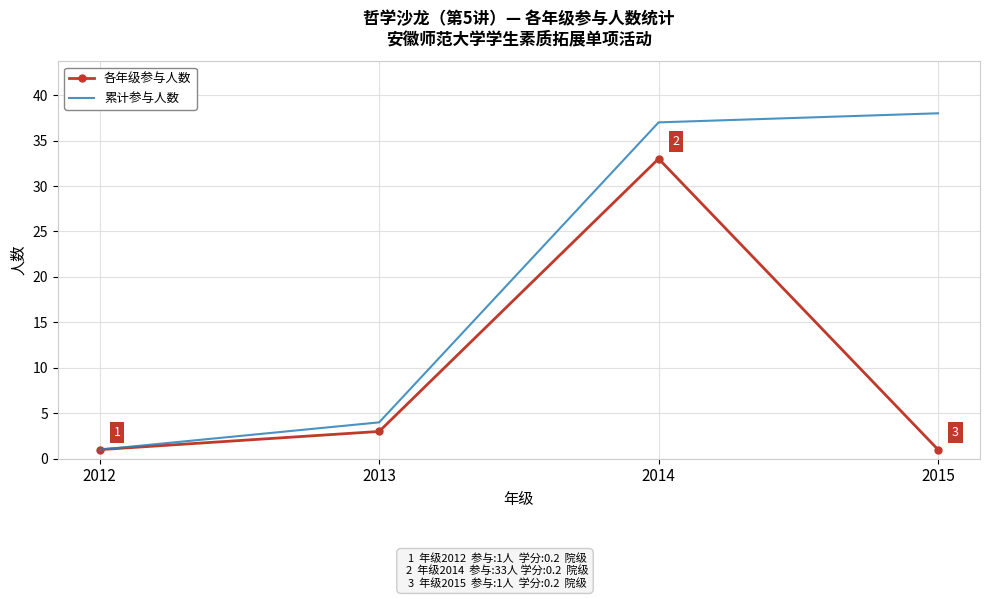

What is the difference between the maximum and minimum values in the 各年级参与人数 series?

32